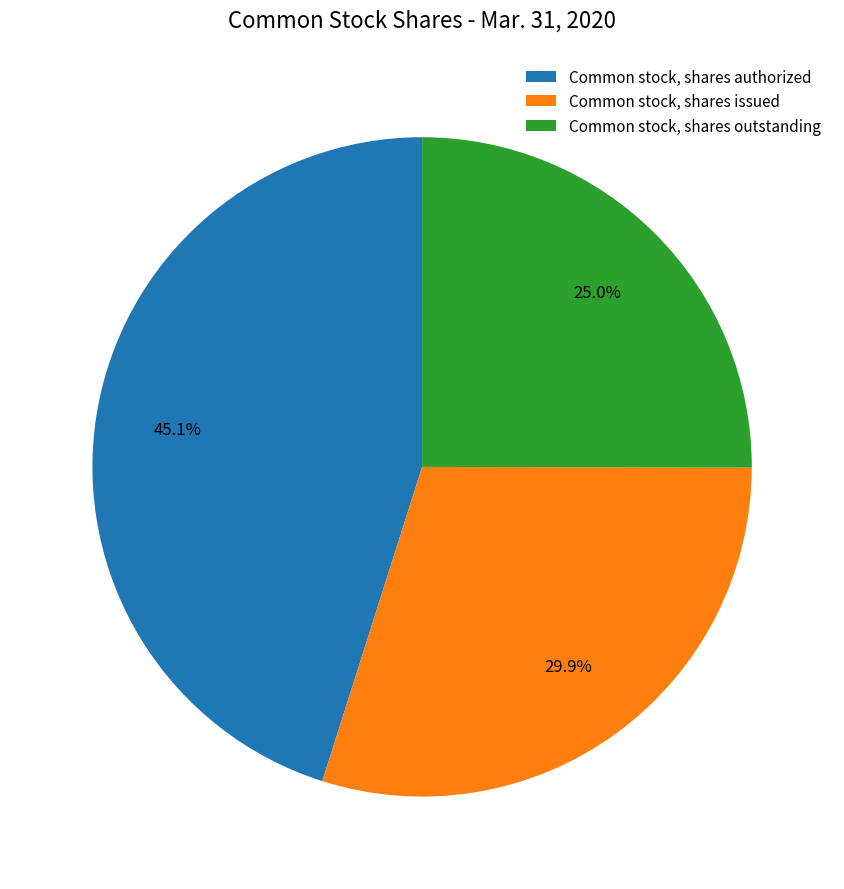

True or false: Common stock, shares authorized accounts for 53% of the total.

False